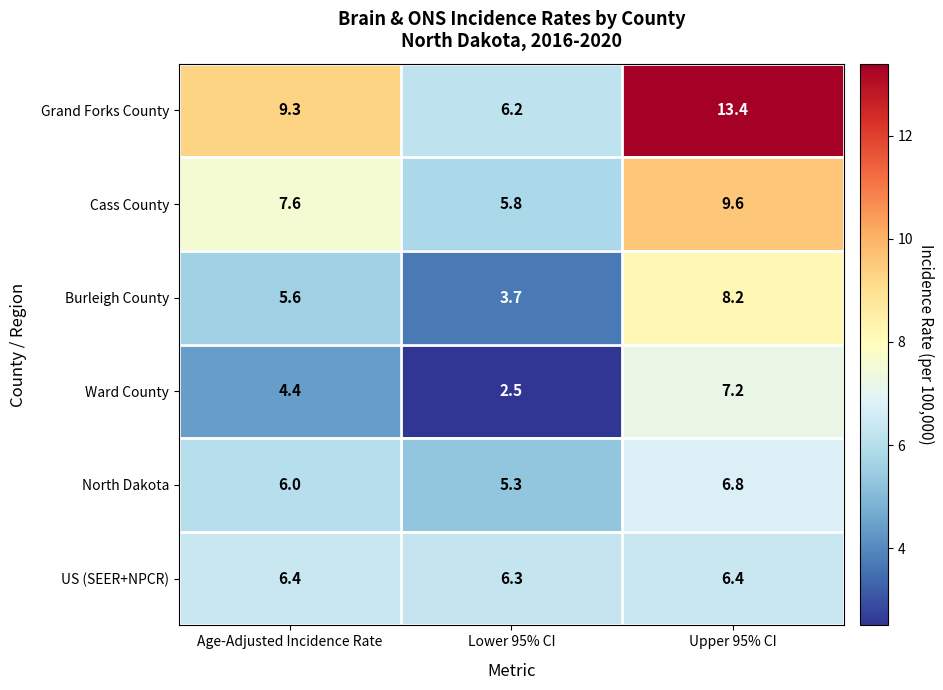

The Ward County series shows 1.4 at Lower 95% CI. True or false?

False